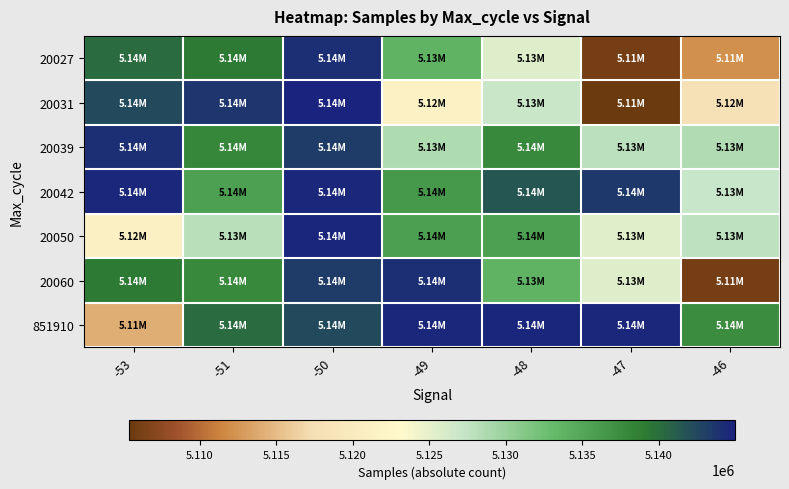

What is the maximum value shown in the chart?

5144986